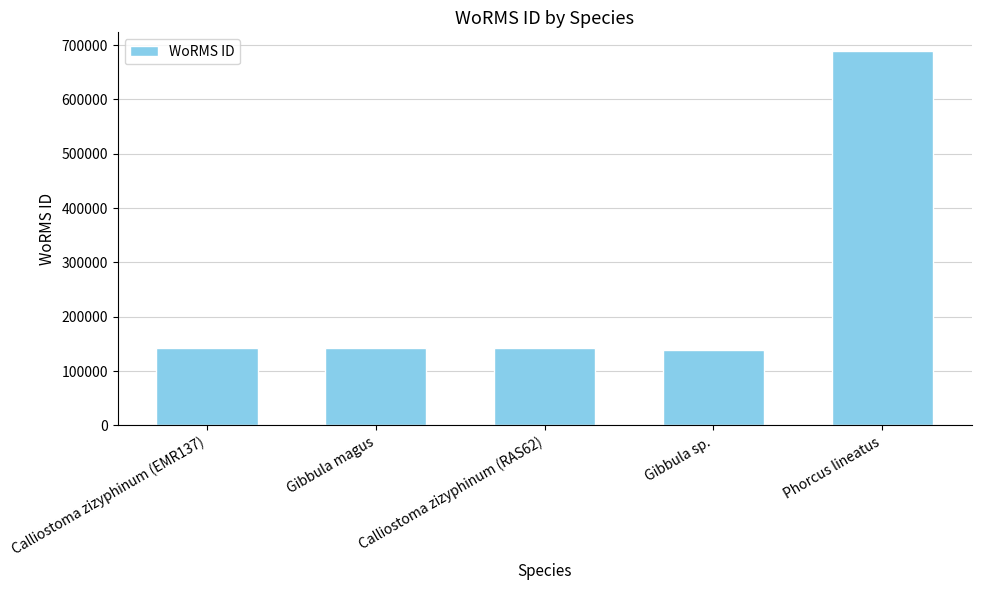

What is the average value?

250618